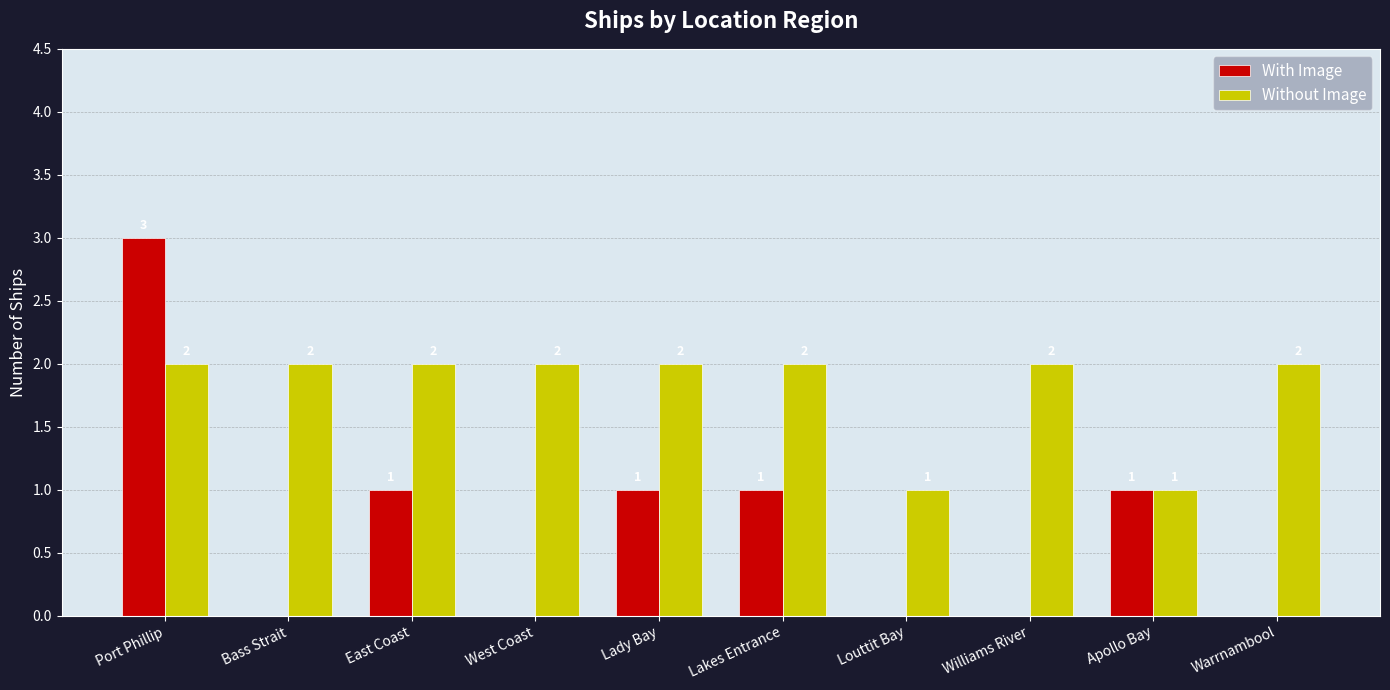

Count the number of data series in this chart.

2